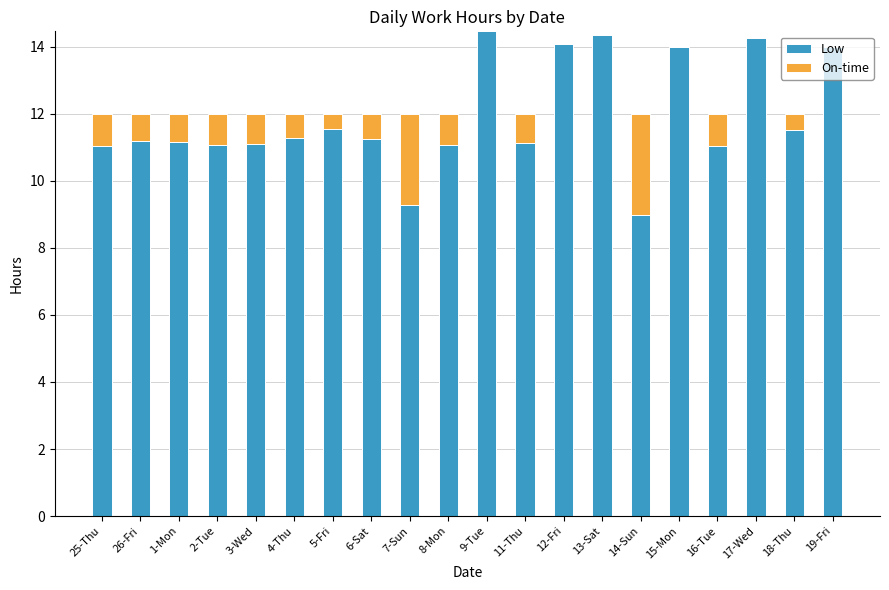

What is the total value across all series at 1-Mon?

12.0